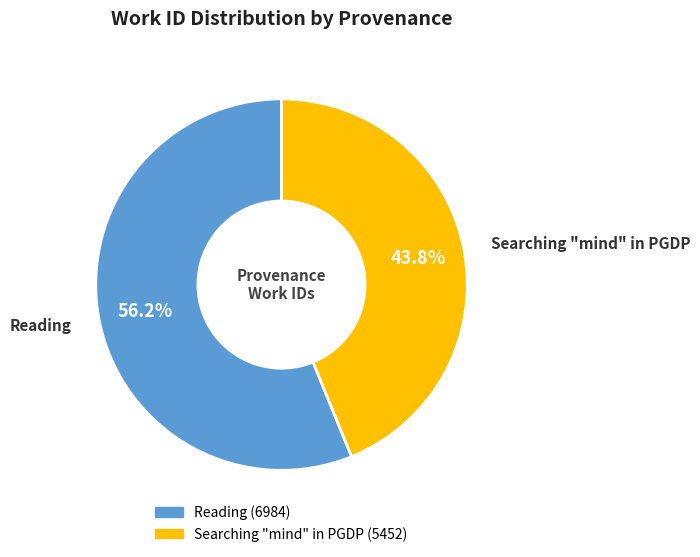

Rank the categories by value from highest to lowest.

Reading, Searching "mind" in PGDP